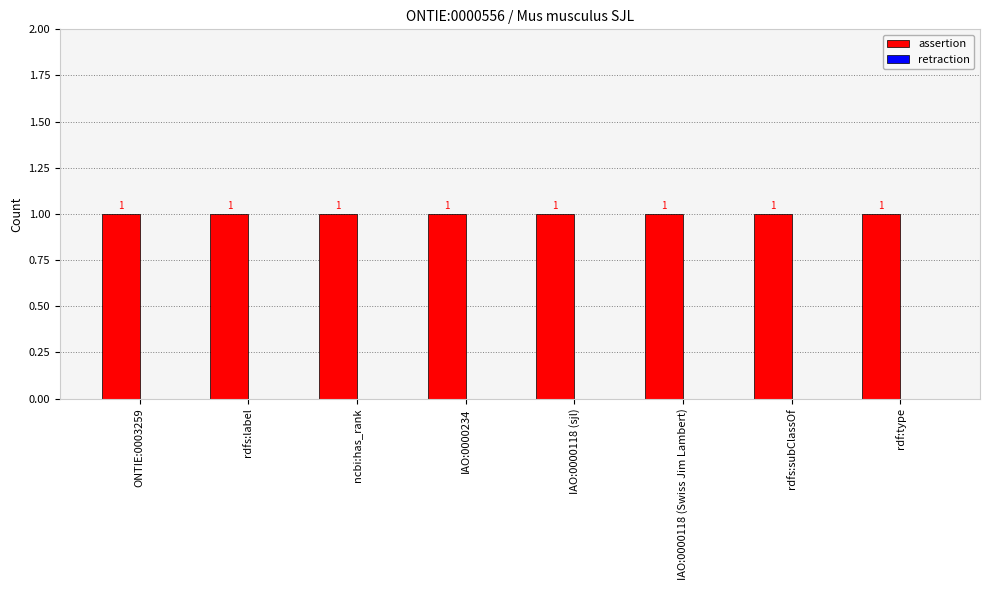

Reading left to right, transcribe all the data shown in this chart.

assertion: 1	1	1	1	1	1	1	1
retraction: 0	0	0	0	0	0	0	0